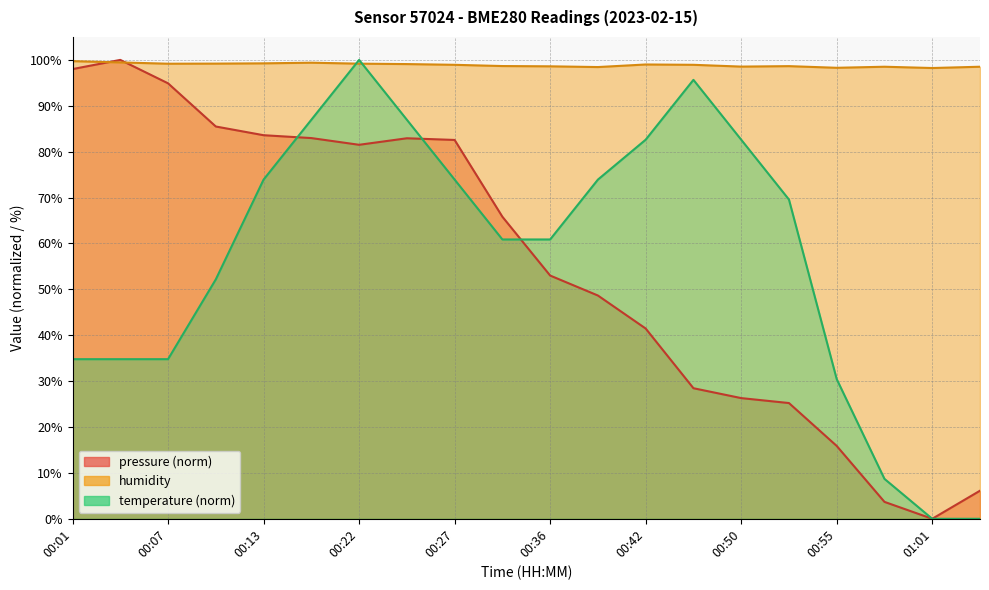

Does the chart have visible grid lines?

Yes